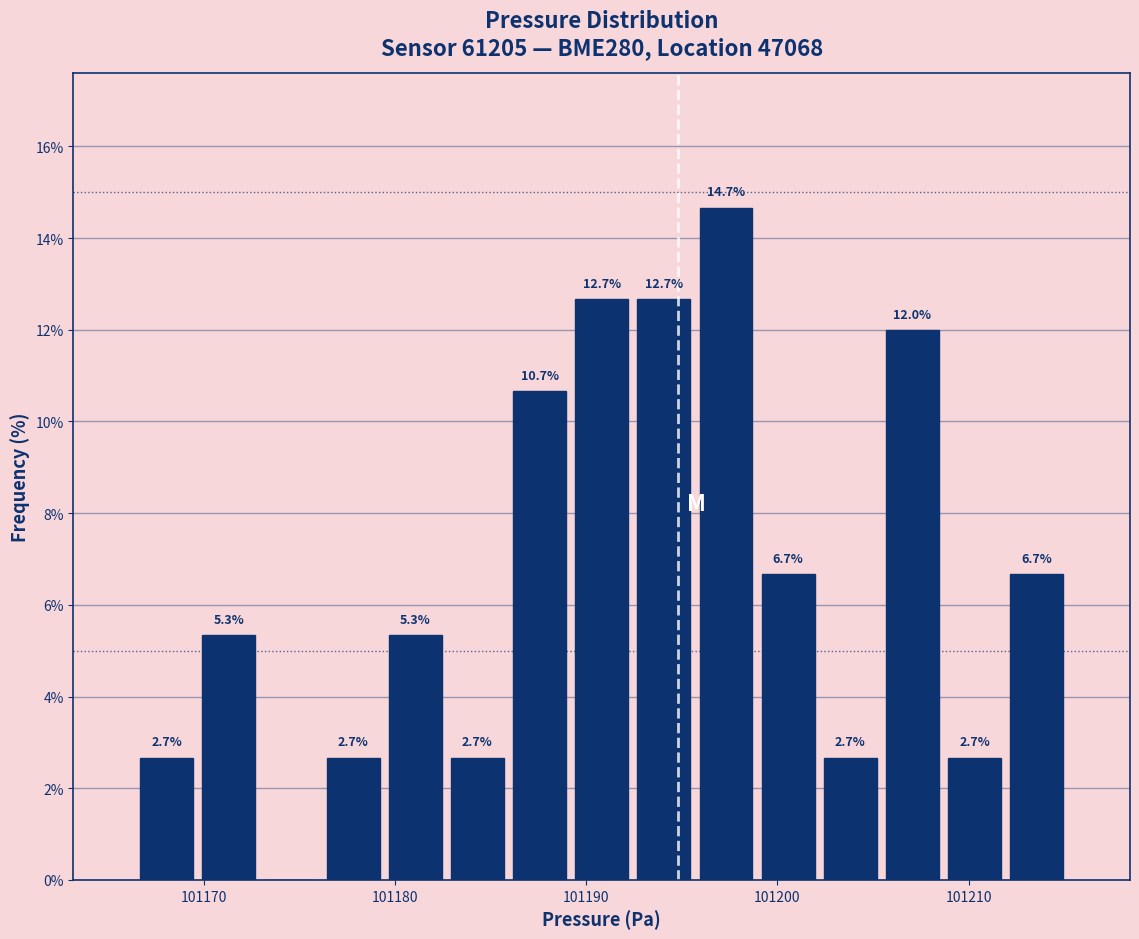

Around what value on the x-axis is the tallest bar? Give the approximate position of its centre, as read against the axis.

101197